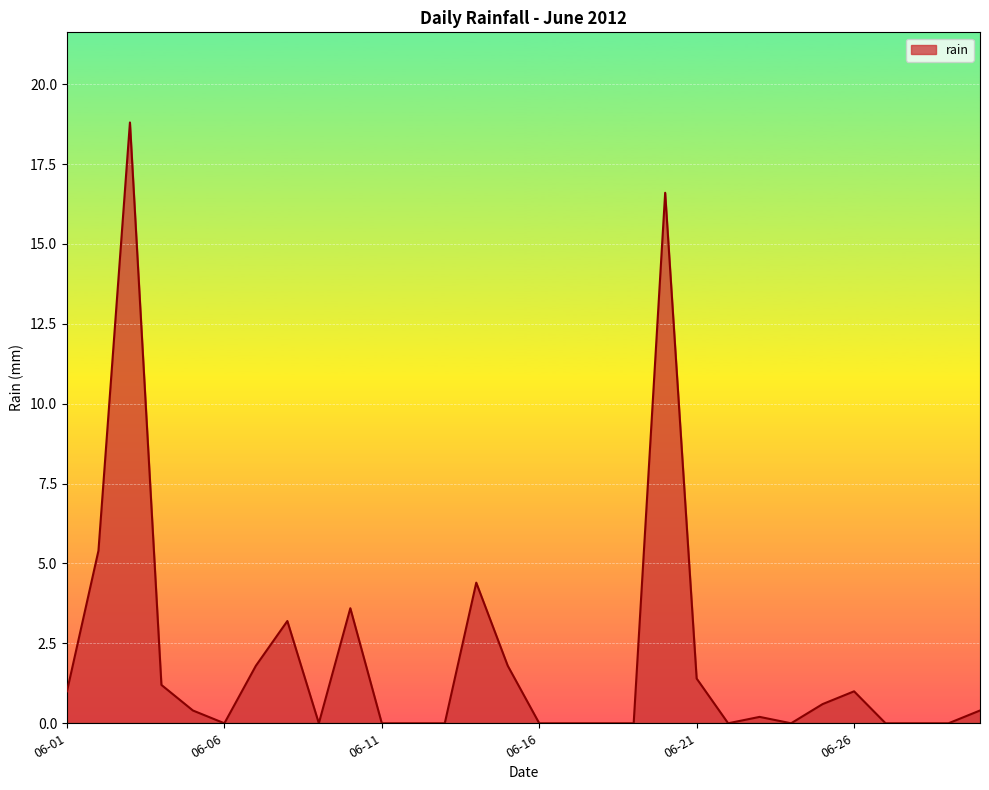

What is the difference between the second highest and minimum values?

16.6